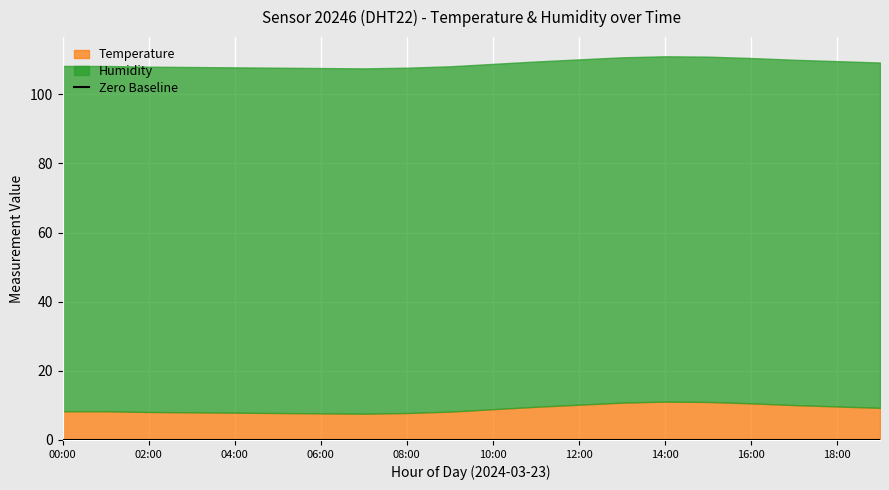

At which category is the sum across all series the highest?

14:00